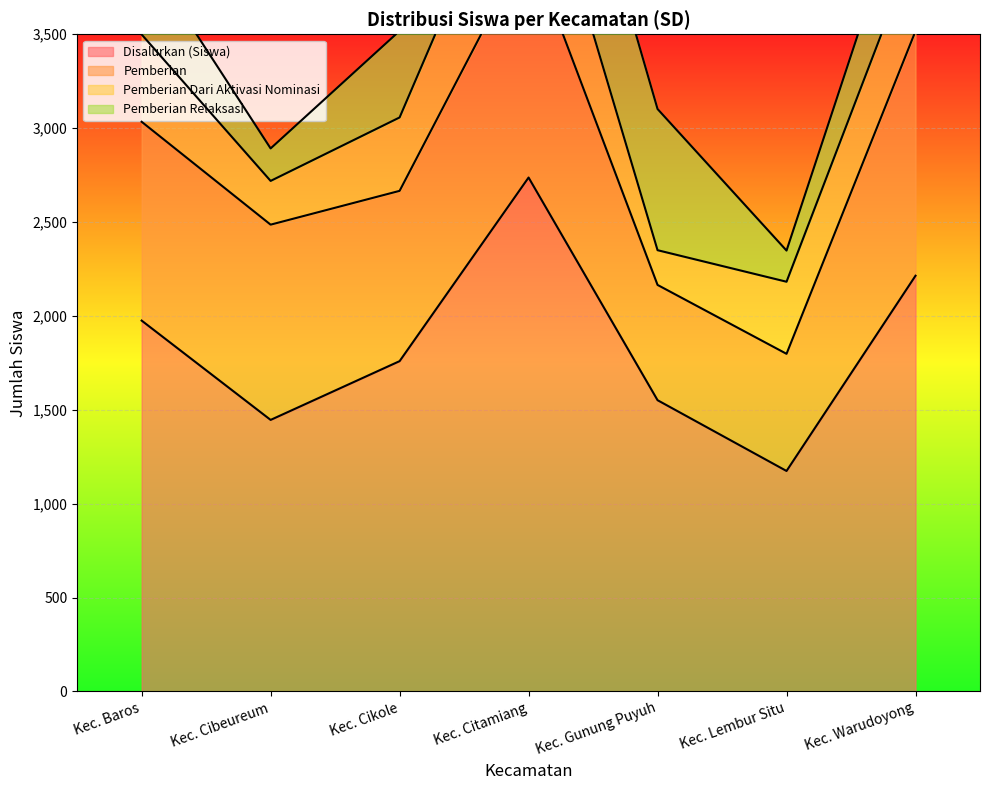

True or false: Disalurkan (Siswa) and Pemberian Relaksasi cross at least once.

False